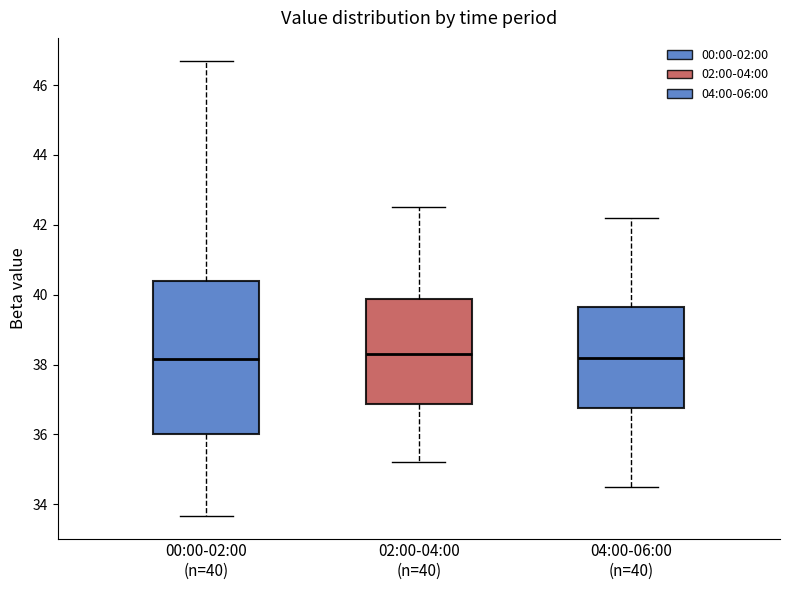

Reading left to right, transcribe this box plot: for each box, give where its median line is, the range the box spans, and where its two whiskers end, as read against the y-axis. The values are not printed on the chart, so give them approximately, as read against the axis.

00:00-02:00 (n=40): median 38.2, box 36.0 to 40.4, whiskers 33.6 to 46.8
02:00-04:00 (n=40): median 38.4, box 36.8 to 39.8, whiskers 35.2 to 42.6
04:00-06:00 (n=40): median 38.2, box 36.8 to 39.6, whiskers 34.6 to 42.2